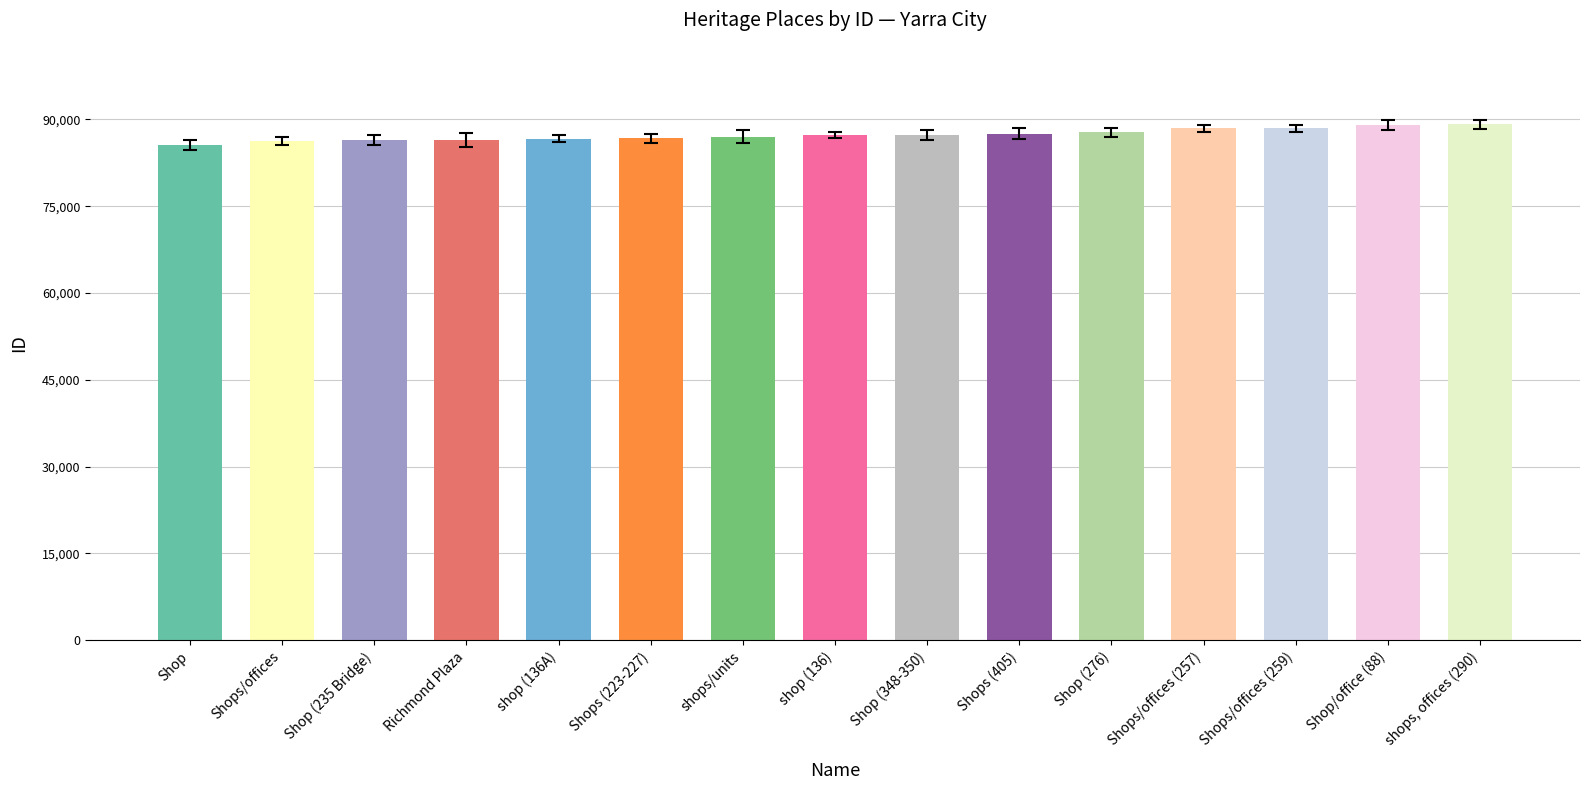

What is the difference between the second highest and second lowest values?

2760